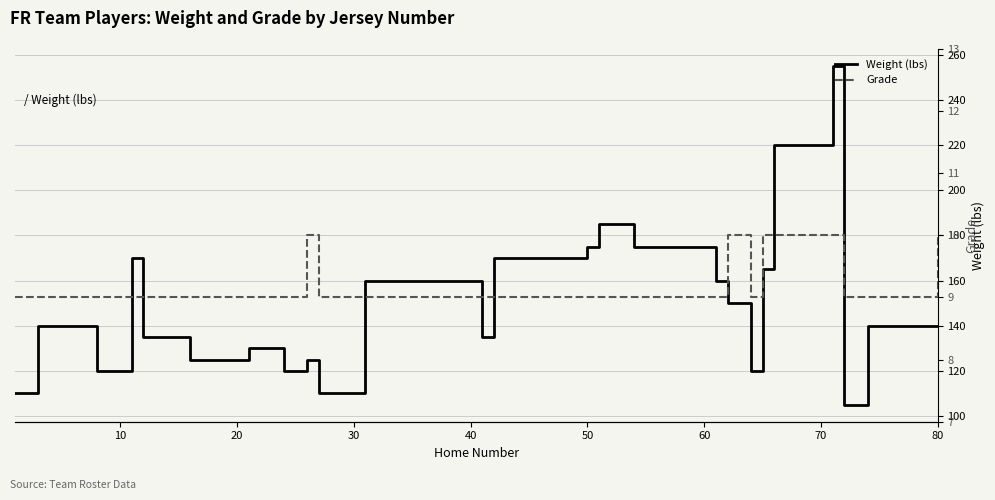

What are all the series names shown in the legend?

Weight (lbs), Grade